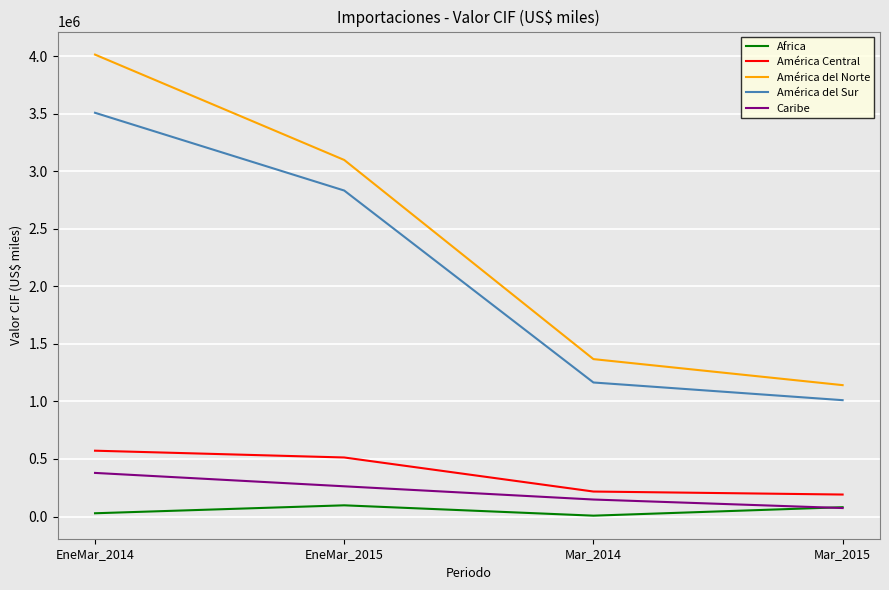

What is the difference between the highest and lowest values at EneMar_2015?

3001094